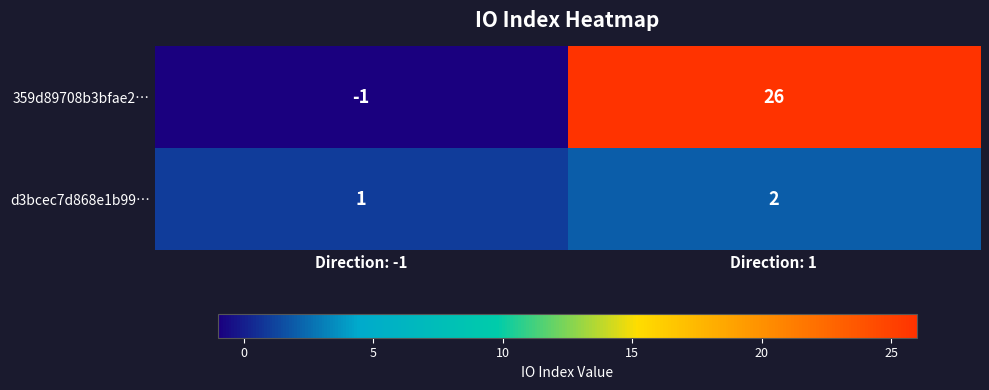

What is the sum of the d3bcec7d868e1b99… values at Direction: -1 and Direction: 1?

3